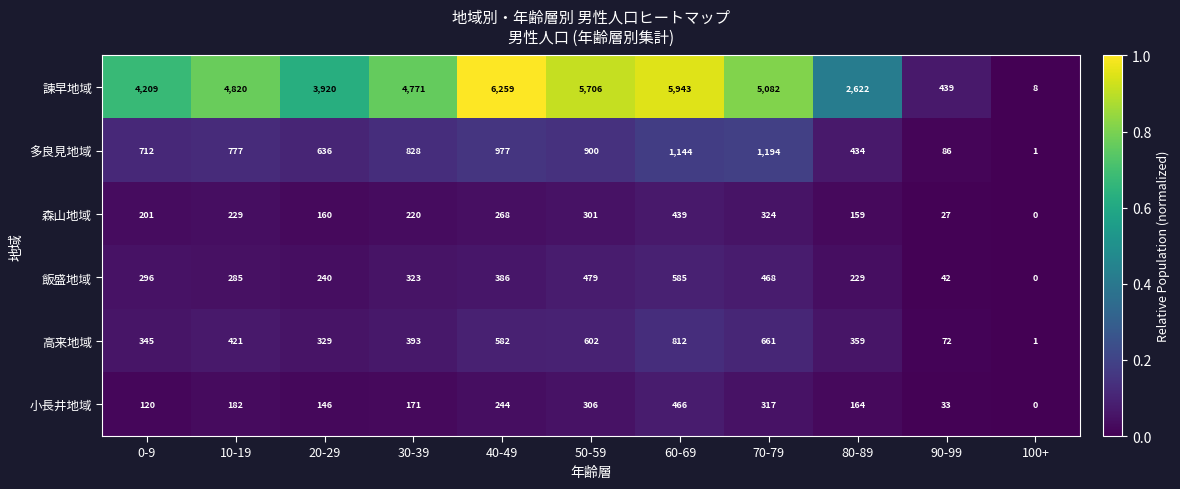

Which series has the largest total across all categories?

諫早地域